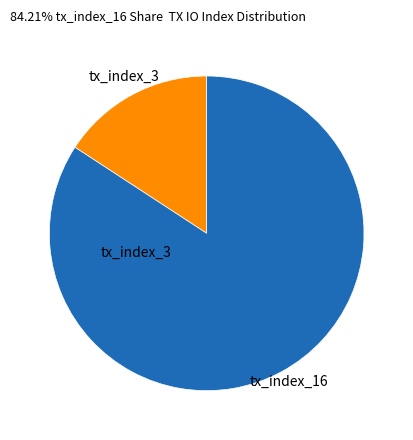

Does any single category account for the majority?

Yes